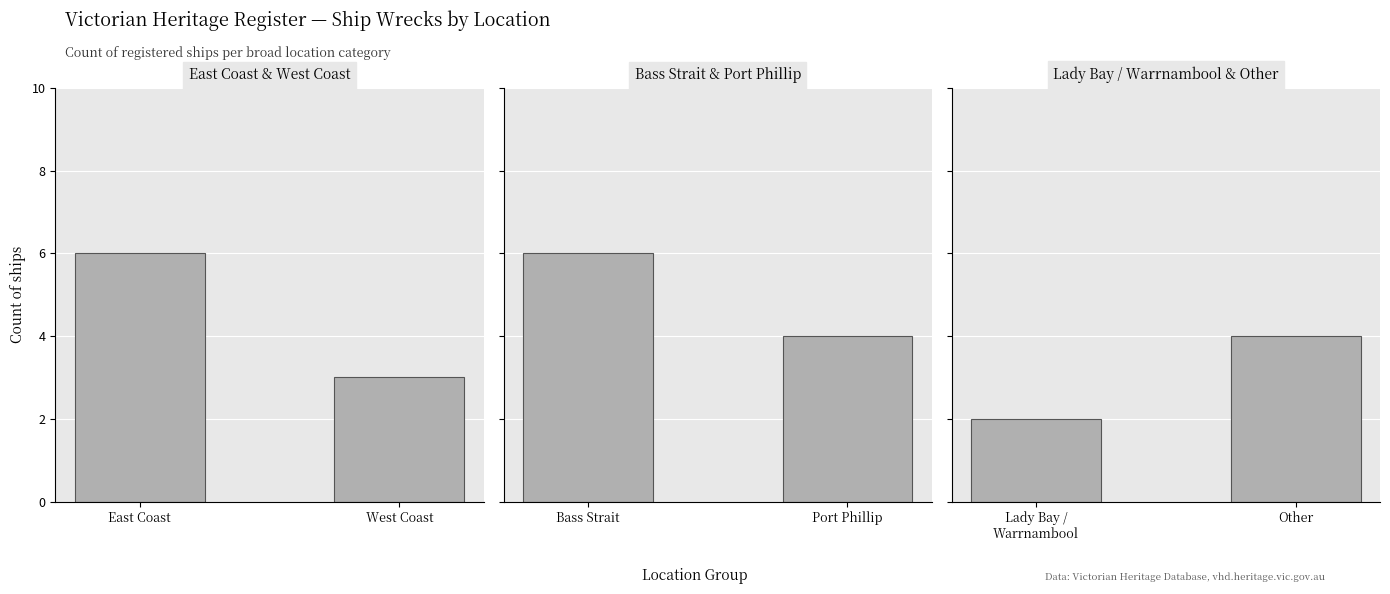

What is the difference between the maximum and minimum values in the Bass Strait & Port Phillip series?

2